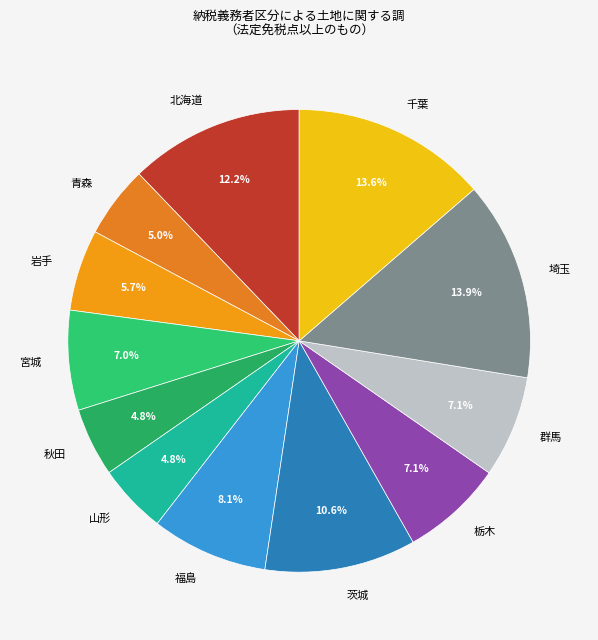

What is the ratio of the value at 宮城 to the value at 秋田?

1.5